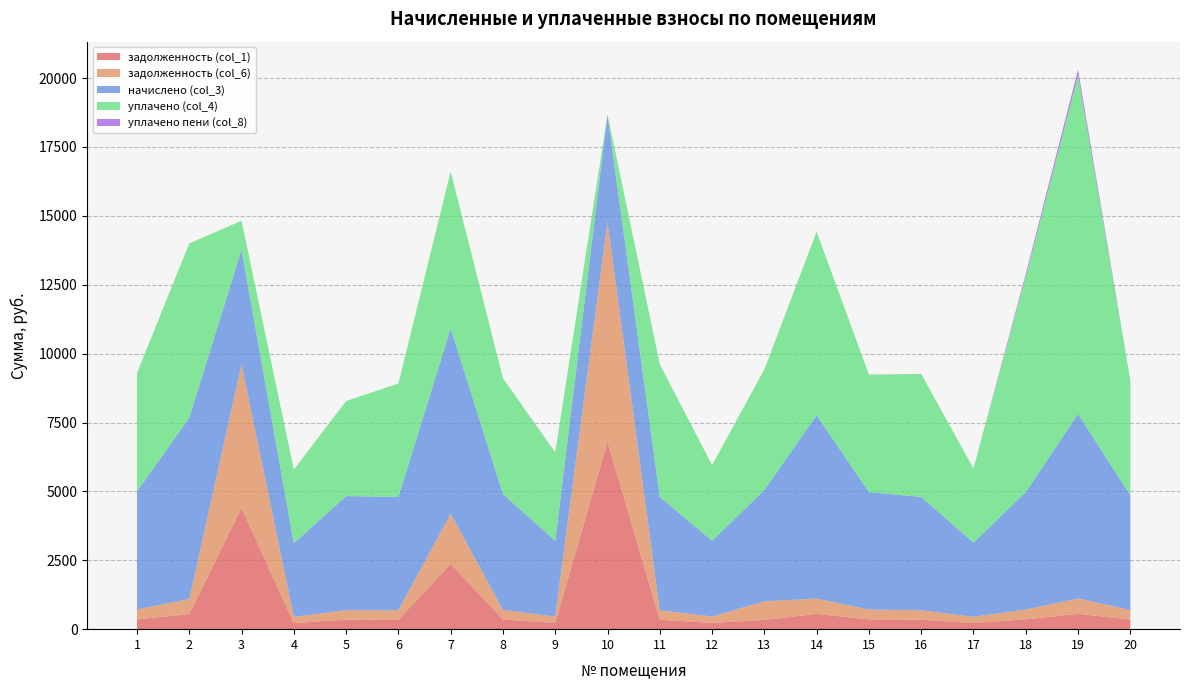

Reading left to right, what are all the values shown in this chart?

задолженность (col_1): 357.4	547.9	4399.9	222.9	345.0	342.9	2372.0	350.5	229.1	6808.1	342.9	229.1	336.7	554.8	355.4	342.9	224.2	355.4	558.2	347.1
задолженность (col_6): 357.4	547.9	5206.6	222.9	345.0	342.9	1815.3	350.5	229.1	7972.8	342.9	229.1	673.4	554.8	355.4	342.9	224.2	355.4	558.2	347.1
начислено (col_3): 4289.0	6574.3	4173.1	2671.9	4140.0	4115.2	6729.7	4206.2	2749.0	3899.9	4115.2	2749.0	4040.6	6657.1	4264.2	4115.2	2691.0	4264.2	6698.5	4164.8
уплачено (col_4): 4289.0	6330.1	1043.3	2674.4	3450.0	4115.2	5690.4	4201.3	3194.2	0.0	4801.0	2745.7	4377.4	6657.1	4264.2	4458.1	2691.0	7817.7	12280.6	4164.8
уплачено пени (col_8): 0.0	0.0	0.0	0.0	0.0	0.0	0.0	0.0	11.3	0.0	10.6	0.0	0.4	1.0	0.4	5.5	0.0	102.7	212.0	0.1